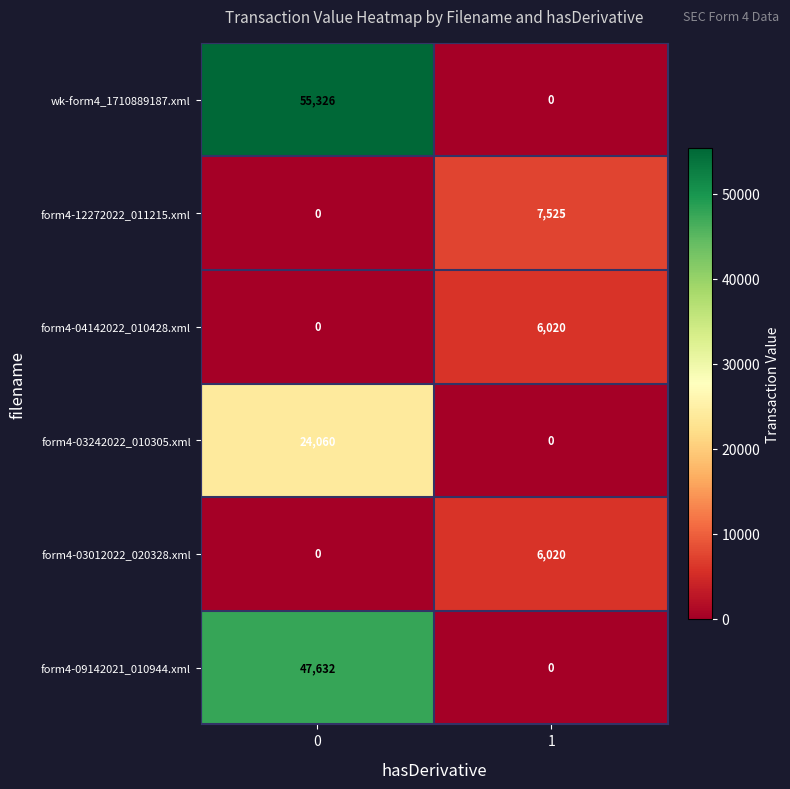

What is the sum of all form4-09142021_010944.xml values?

47632